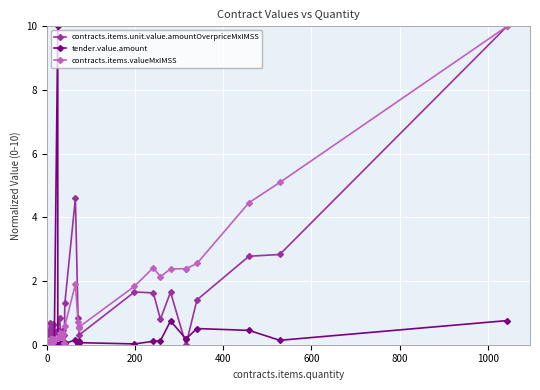

How many lines are shown in the chart?

3